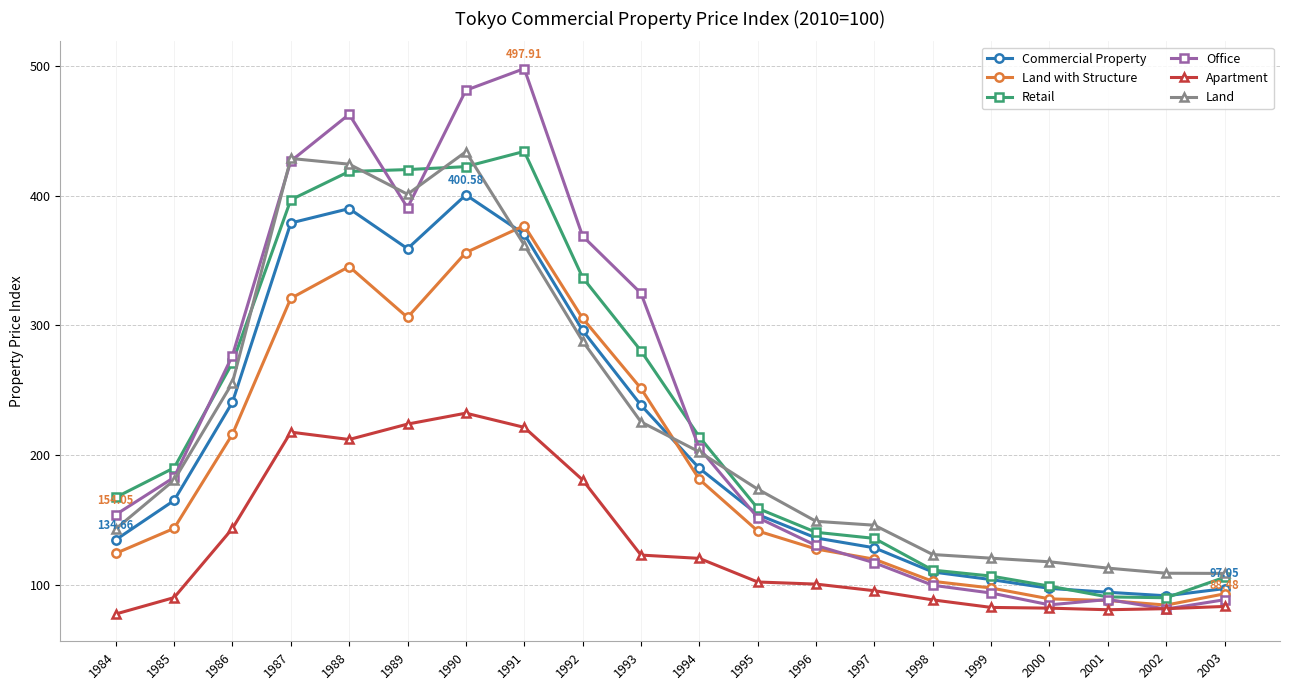

At which category is the sum across all series the highest?

1990